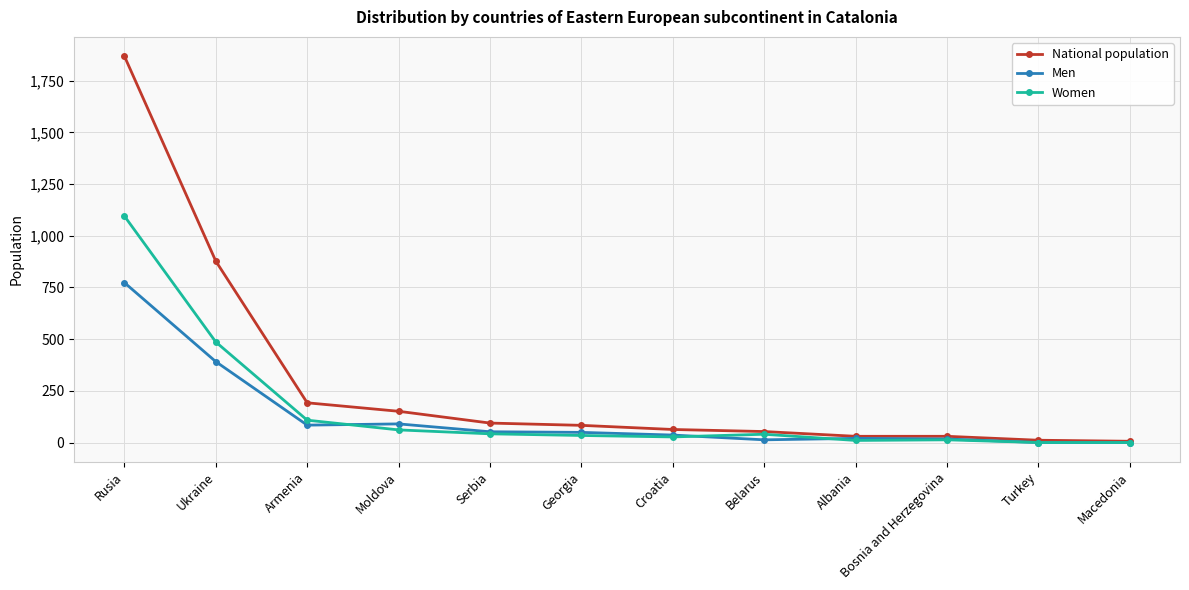

Which series has the largest range (max minus min)?

National population